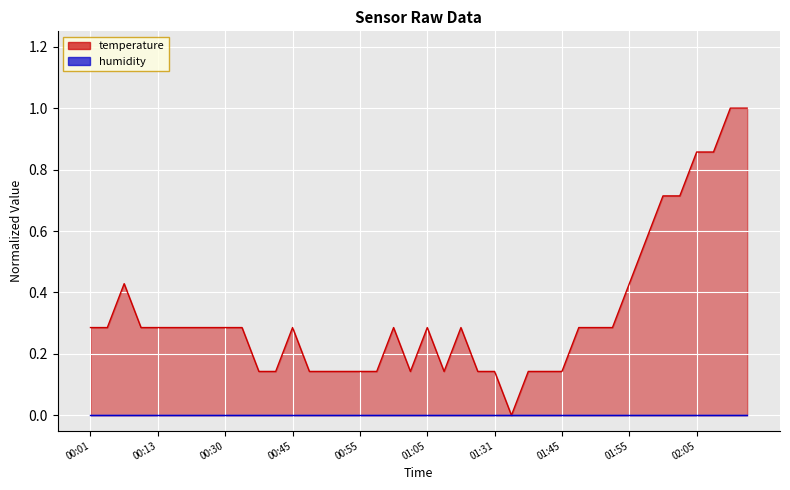

How many categories are shown in the chart?

40